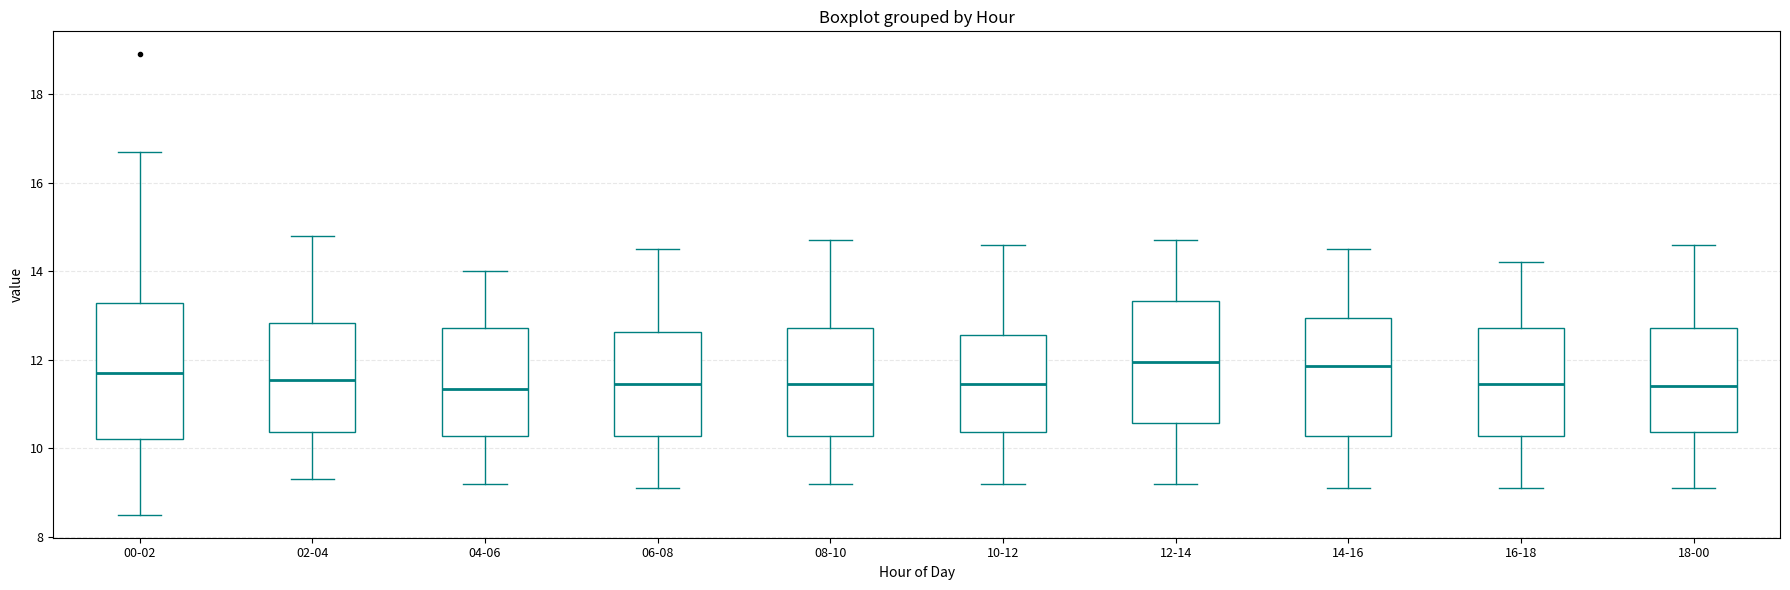

Reading left to right, read every box against the y-axis: the position of its median line, the range the box covers, and the ends of its whiskers. The values are not printed on the chart, so give them approximately, as read against the axis.

00-02: median 11.8, box 10.2 to 13.2, whiskers 8.6 to 16.8
02-04: median 11.6, box 10.4 to 12.8, whiskers 9.4 to 14.8
04-06: median 11.4, box 10.2 to 12.8, whiskers 9.2 to 14.0
06-08: median 11.4, box 10.2 to 12.6, whiskers 9.2 to 14.6
08-10: median 11.4, box 10.2 to 12.8, whiskers 9.2 to 14.8
10-12: median 11.4, box 10.4 to 12.6, whiskers 9.2 to 14.6
12-14: median 12.0, box 10.6 to 13.4, whiskers 9.2 to 14.8
14-16: median 11.8, box 10.2 to 13.0, whiskers 9.2 to 14.6
16-18: median 11.4, box 10.2 to 12.8, whiskers 9.2 to 14.2
18-00: median 11.4, box 10.4 to 12.8, whiskers 9.2 to 14.6